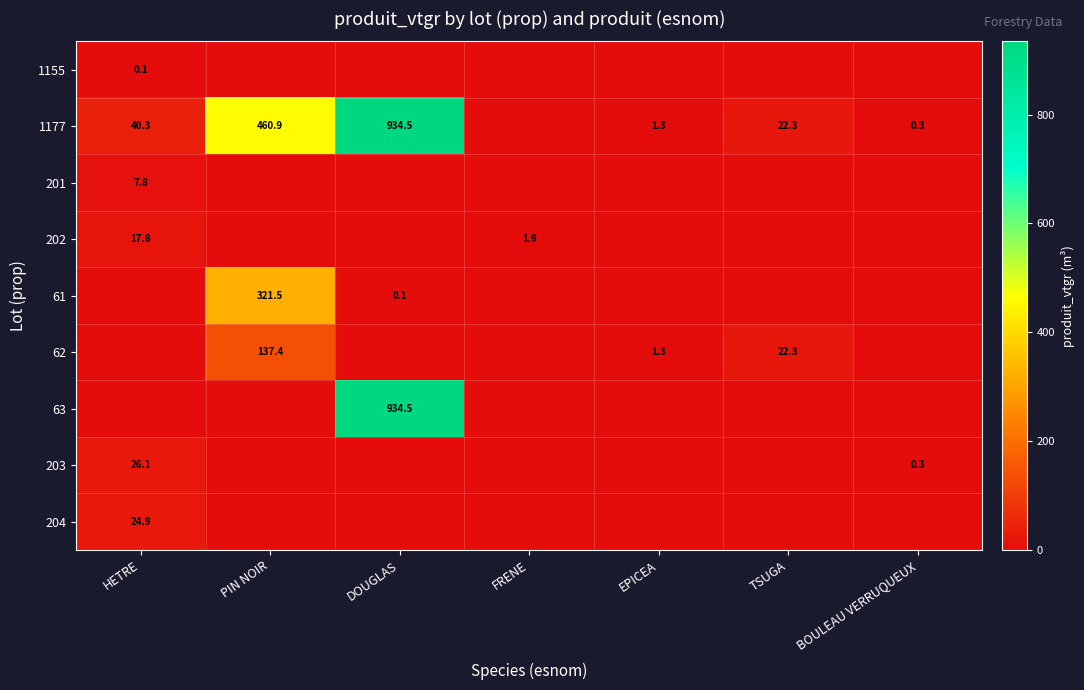

True or false: 1177 has a value of 934.5 at DOUGLAS.

True